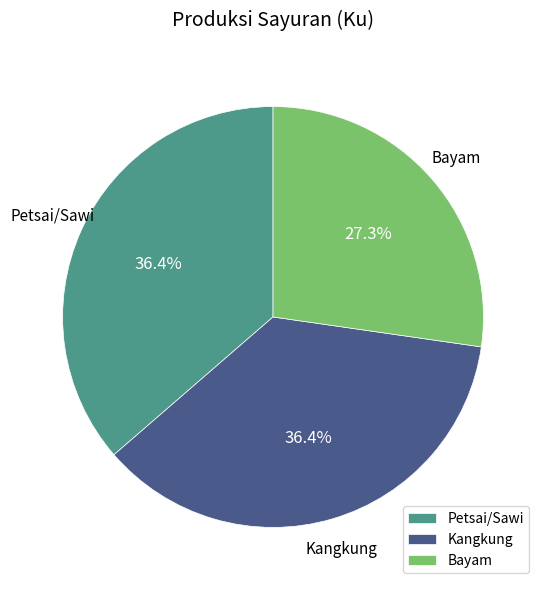

Combined, what portion of the pie is Bayam and Petsai/Sawi?

63.6%